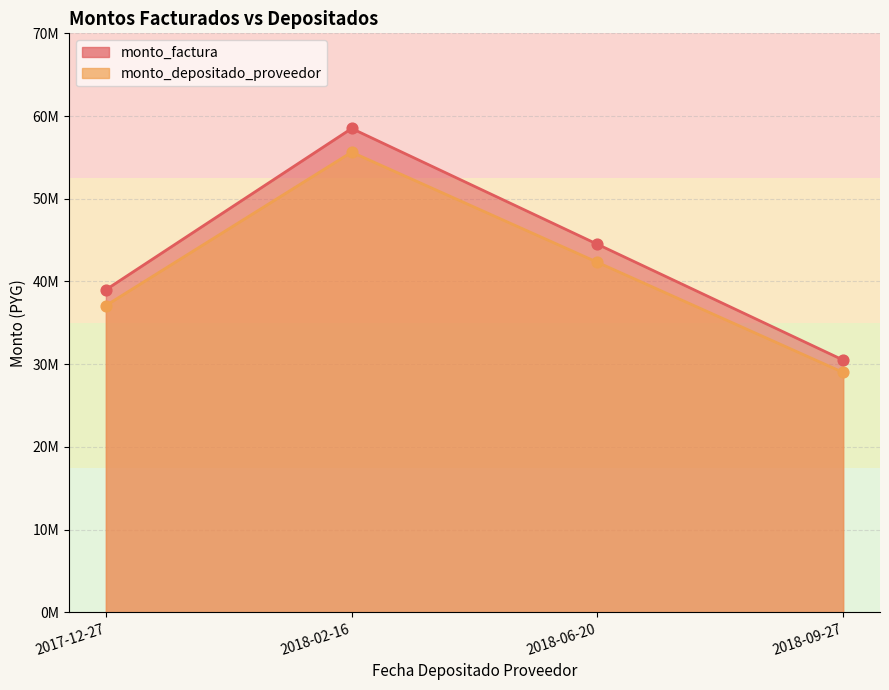

What are all the series names shown in the legend?

monto_factura, monto_depositado_proveedor